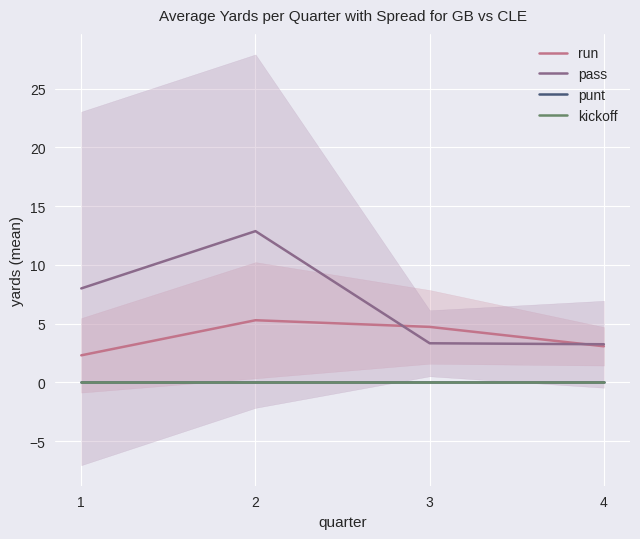

At 3, list the series in order from largest to smallest.

run, pass, punt, kickoff